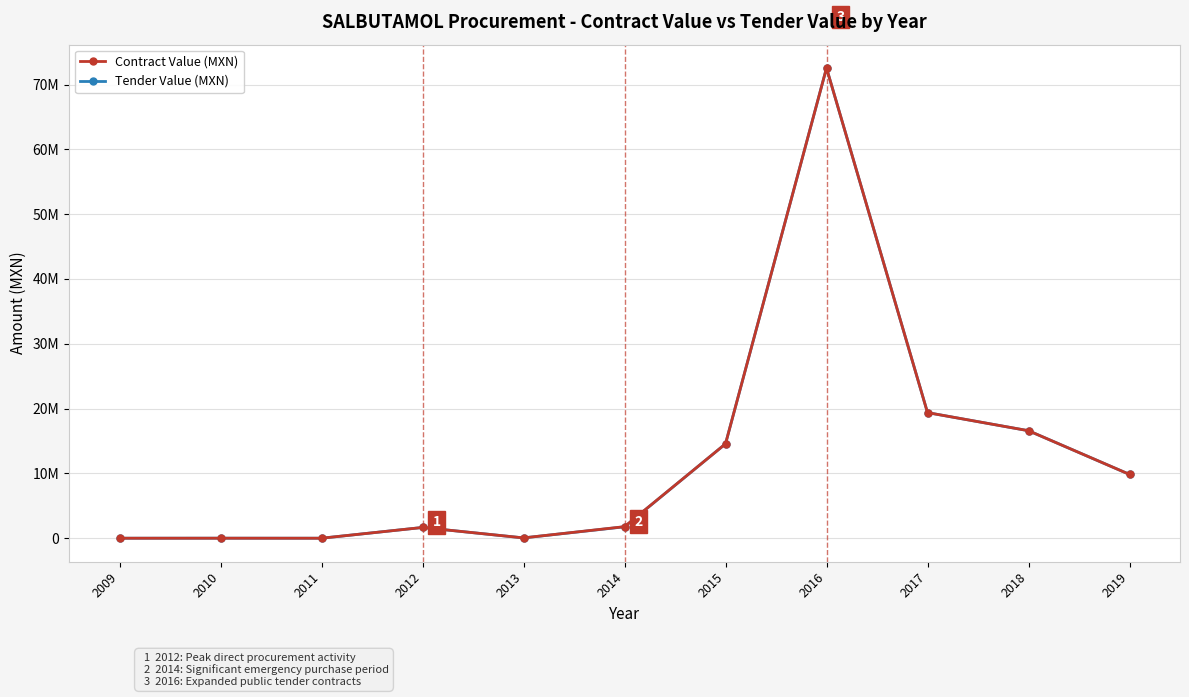

True or false: Contract Value (MXN) and Tender Value (MXN) intersect in this chart.

False